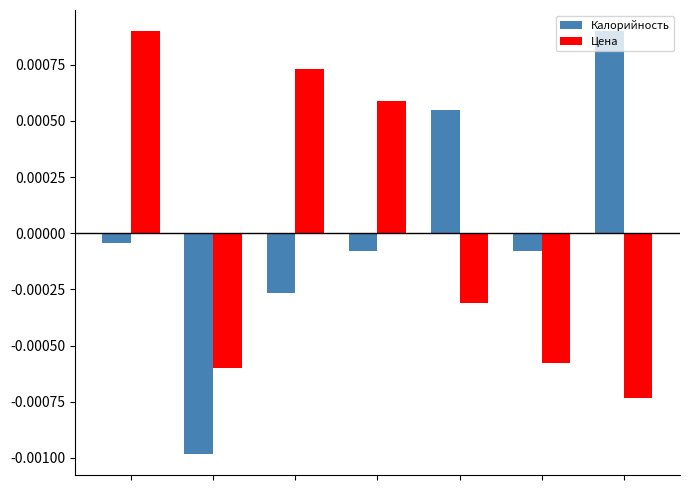

Count the Цена values in the range 0 to 1.

3